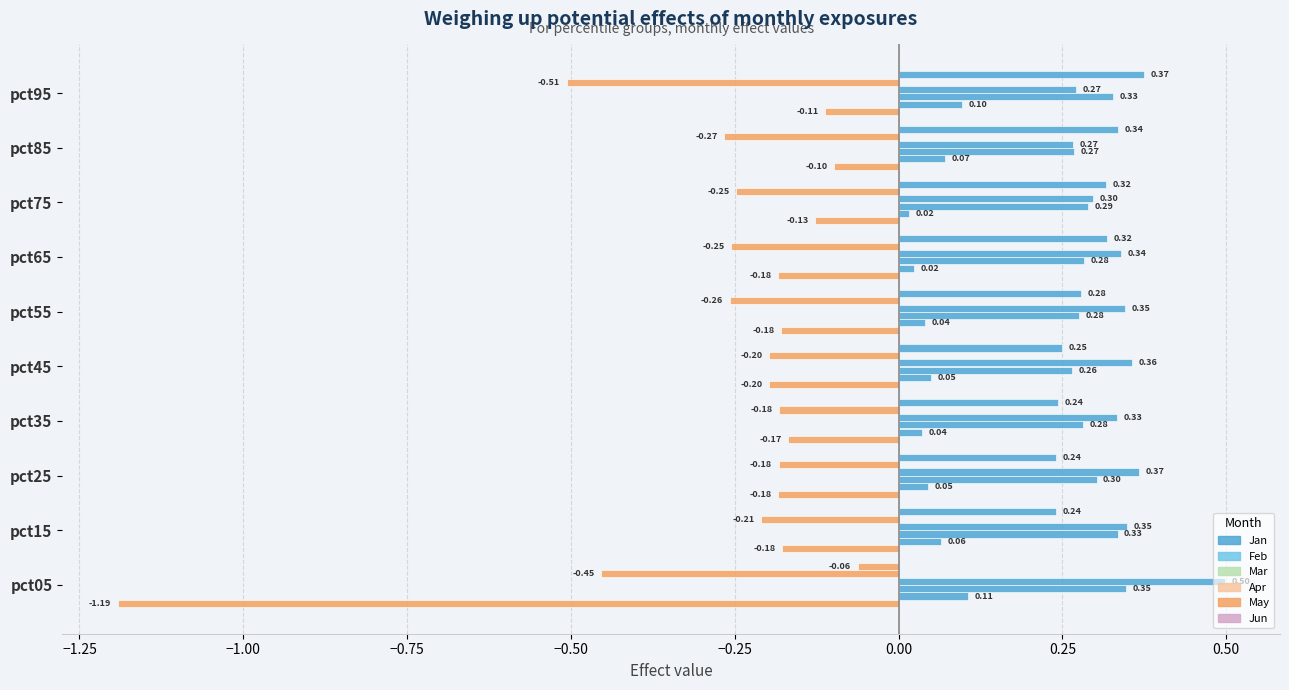

How many categories are shown in the chart?

10